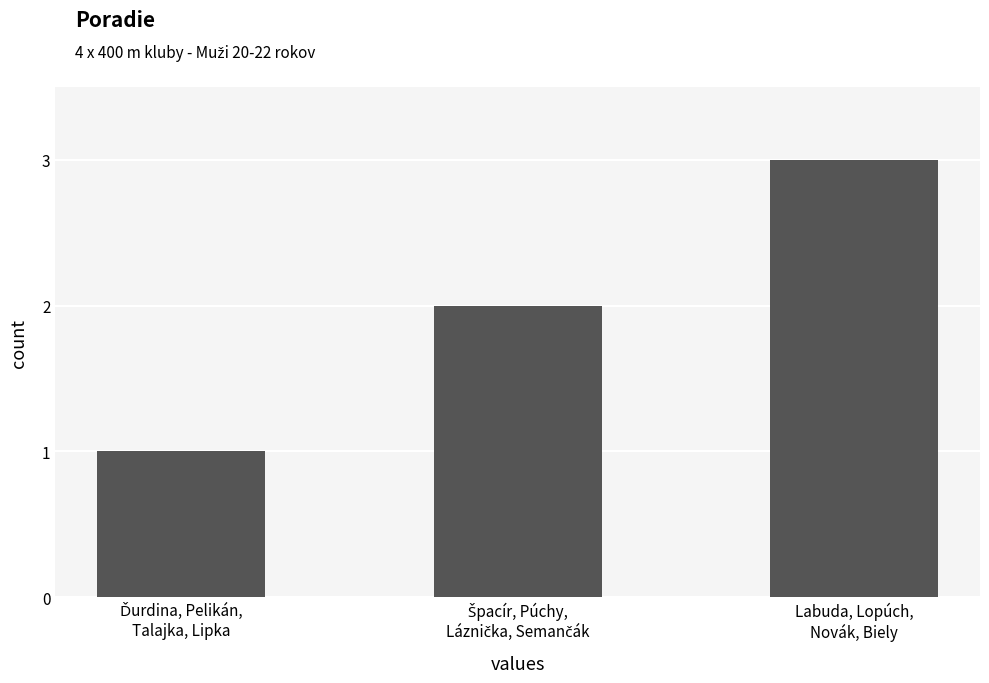

What is the greatest value displayed?

3